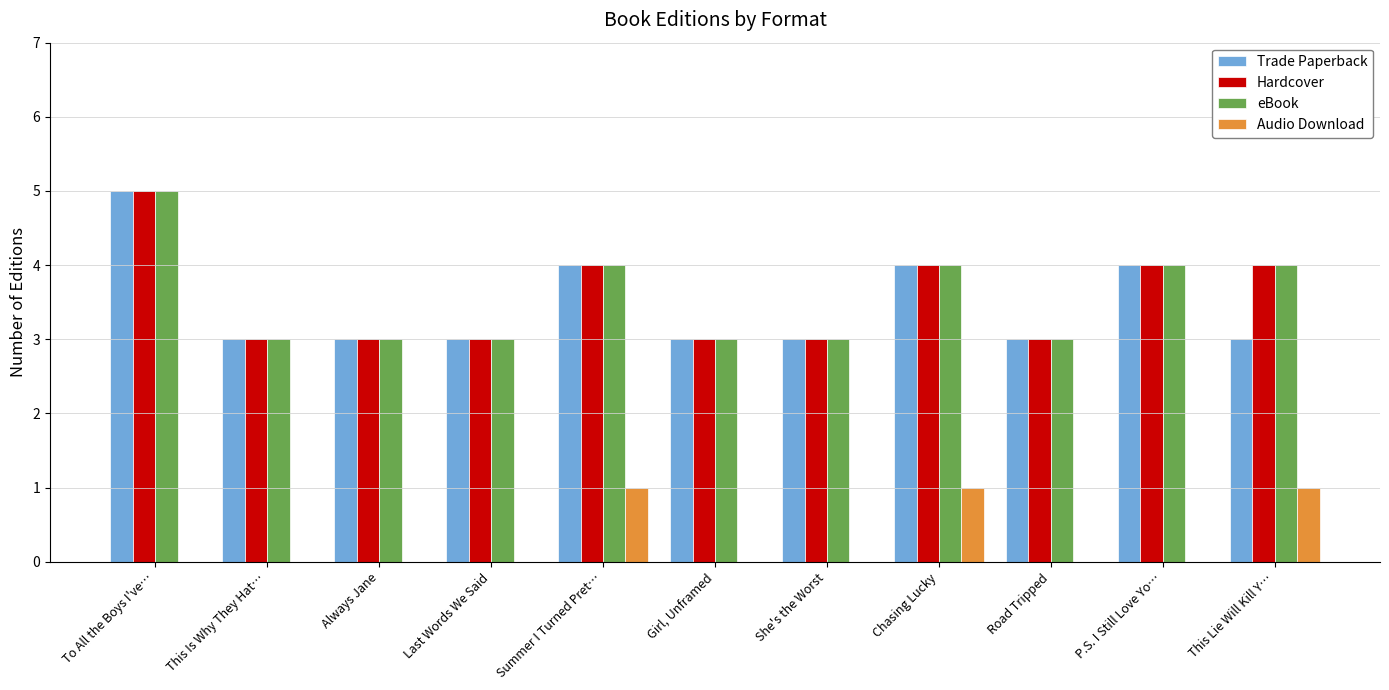

What is the sum of all Audio Download values?

3